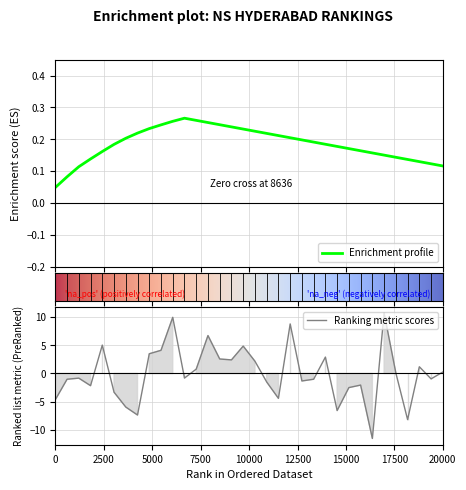

What is the highest value of the Ranking metric scores series?

10.7